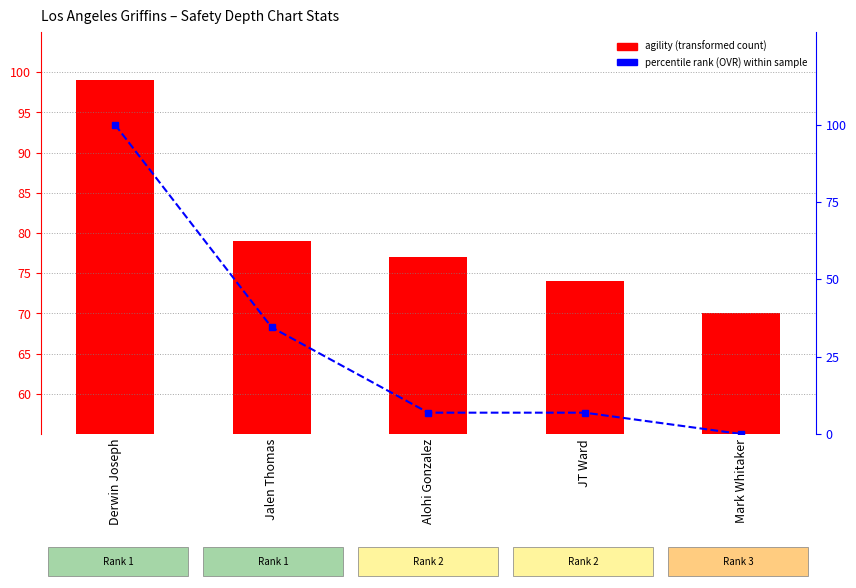

Reading left to right, extract all data points from this chart.

agility: Derwin Joseph=99.0	Jalen Thomas=79.0	Alohi Gonzalez=77.0	JT Ward=74.0	Mark Whitaker=70.0
percentile rank (OVR): Derwin Joseph=100.0	Jalen Thomas=34.5	Alohi Gonzalez=6.9	JT Ward=6.9	Mark Whitaker=0.0